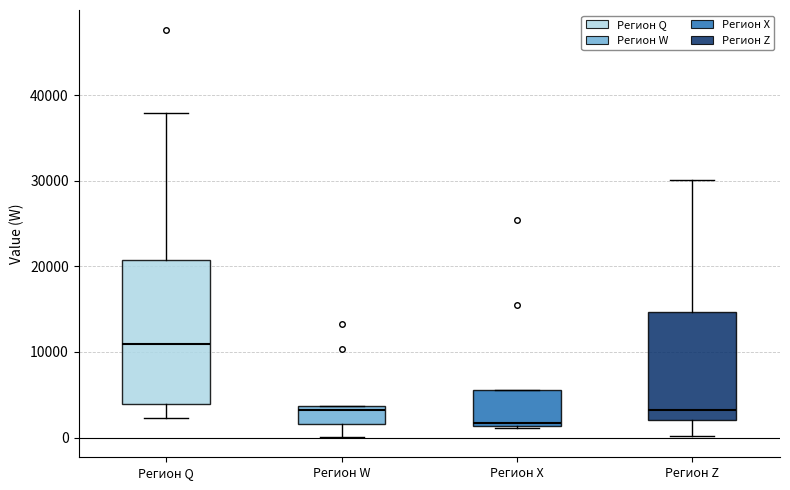

Reading left to right, read every box against the y-axis: the position of its median line, the range the box covers, and the ends of its whiskers. The values are not printed on the chart, so give them approximately, as read against the axis.

Регион Q: median 11000, box 4000 to 21000, whiskers 2000 to 38000
Регион W: median 3000, box 2000 to 4000, whiskers 0 to 4000
Регион X: median 2000, box 1000 to 6000, whiskers 1000 to 6000
Регион Z: median 3000, box 2000 to 15000, whiskers 0 to 30000